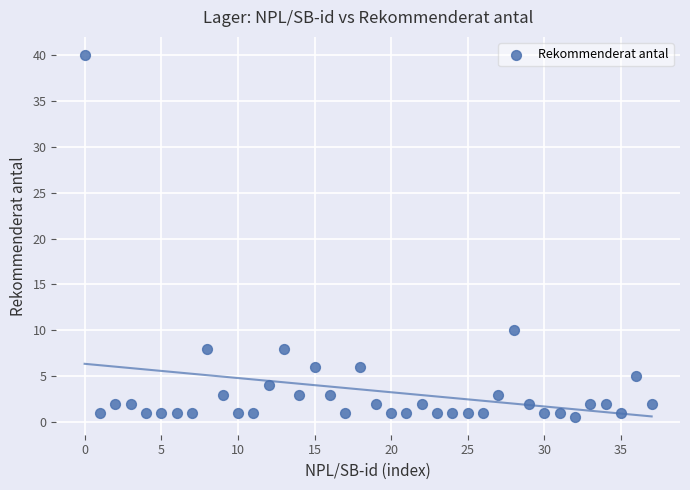

What Y value in the scatter plot is closest to 20?

10.0